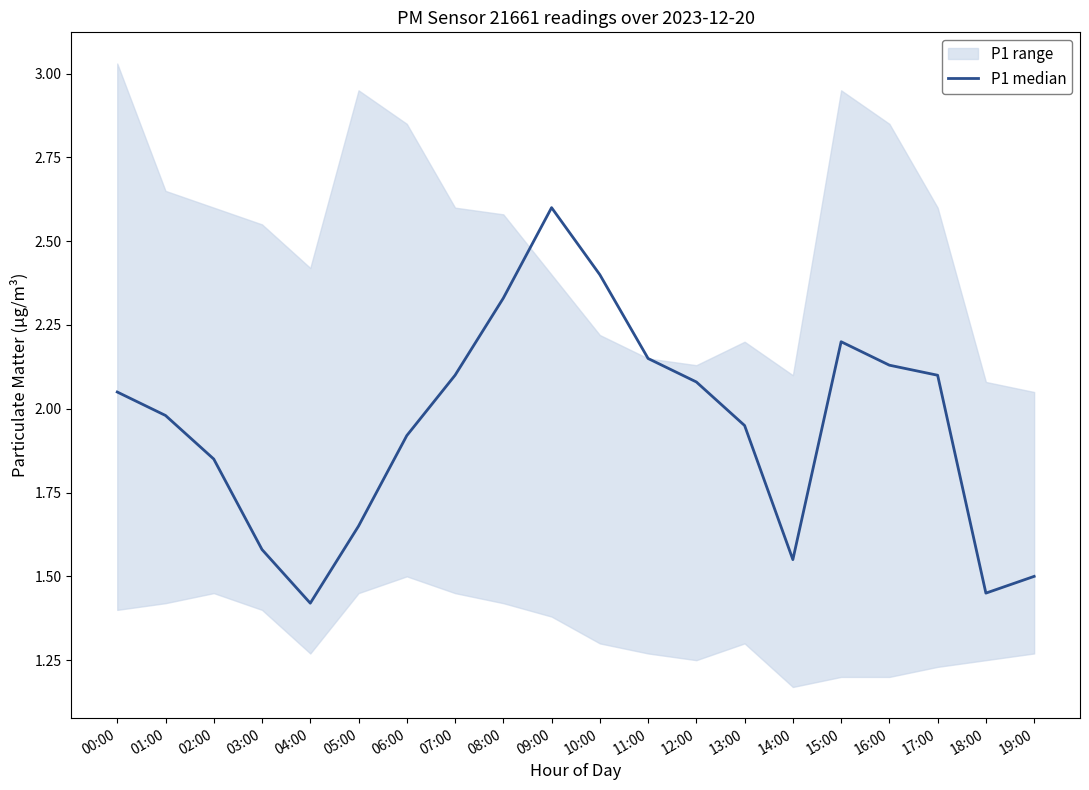

What is the value of the 4th point from the left?

1.6